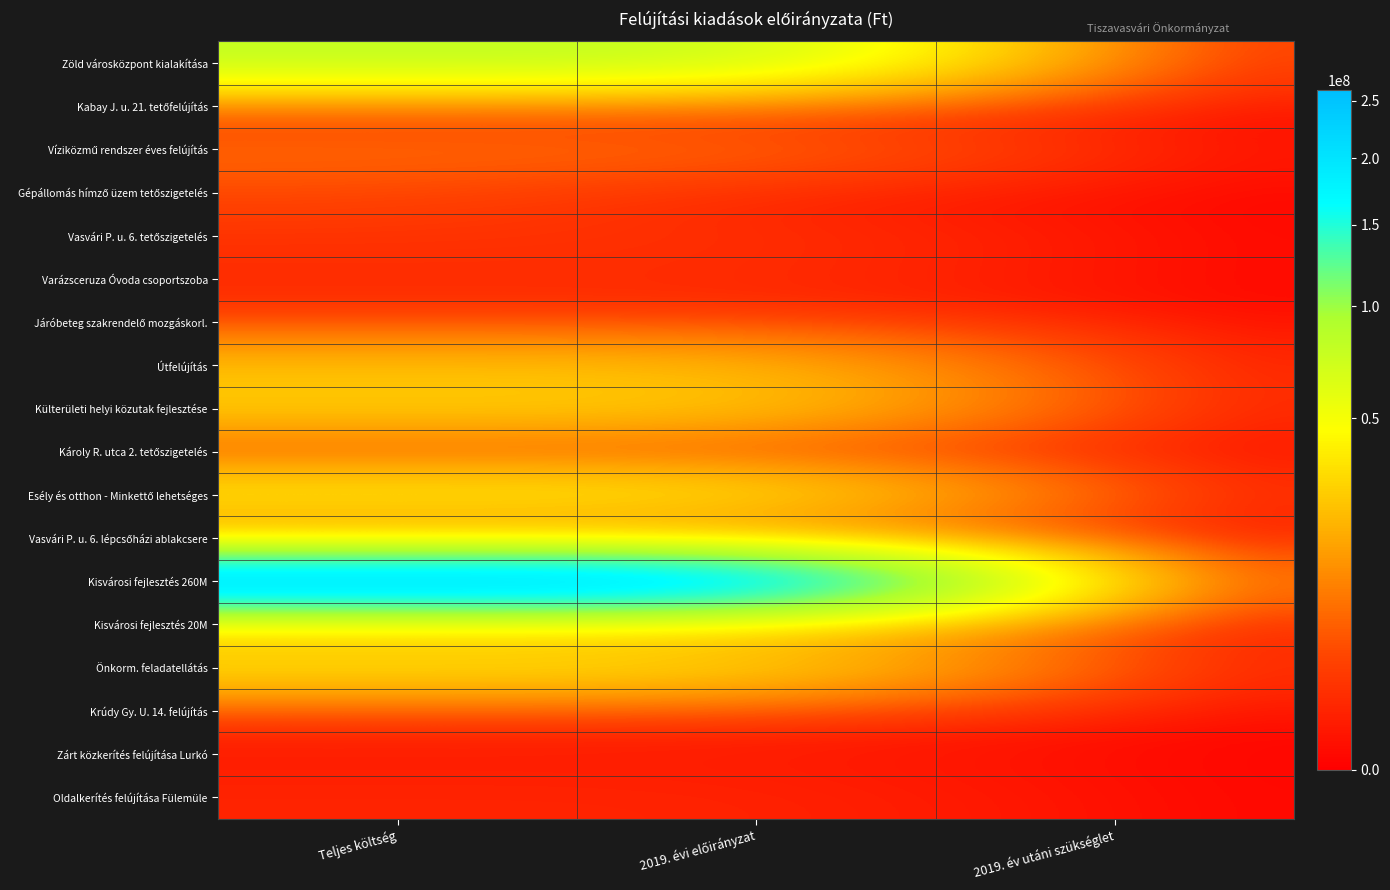

What is the spread (max minus min) of values at 2019. évi előirányzat?

259802750